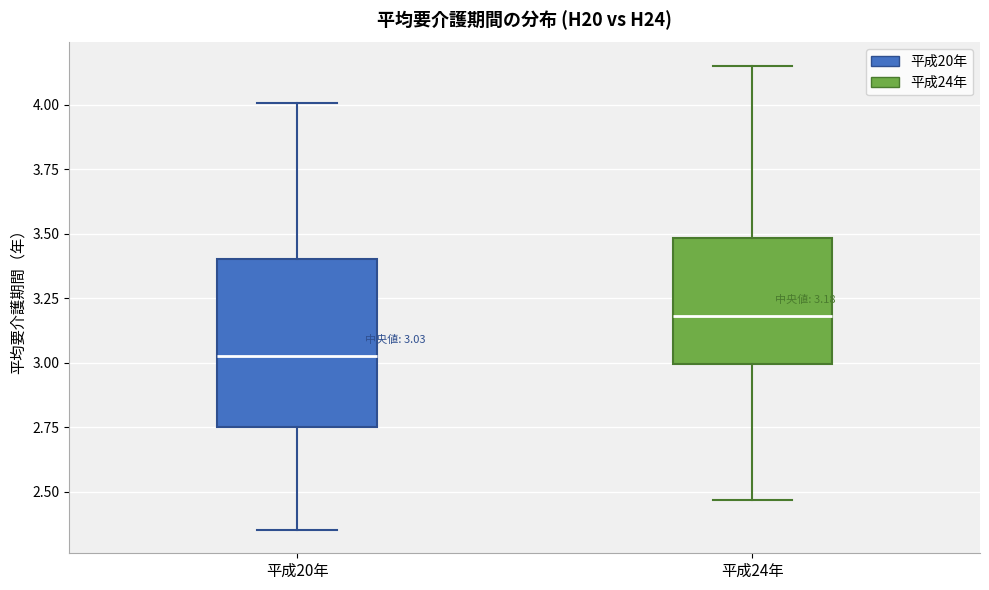

Which box's median line is the lowest?

平成20年